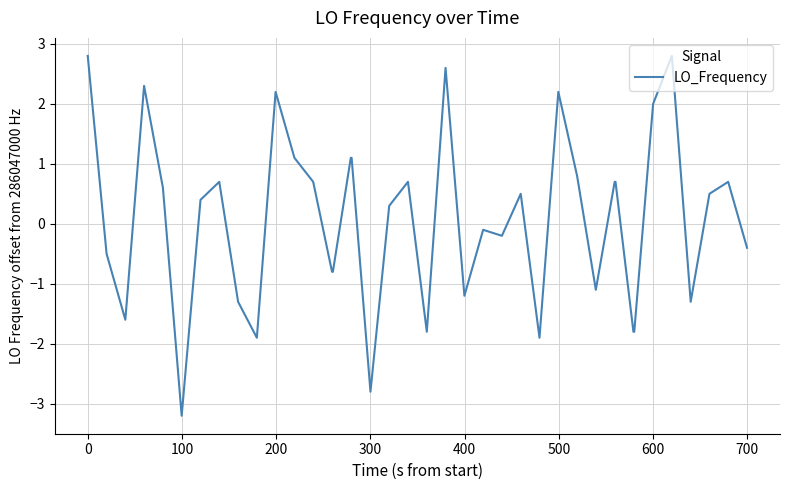

What is the difference between the maximum and minimum values?

6.0